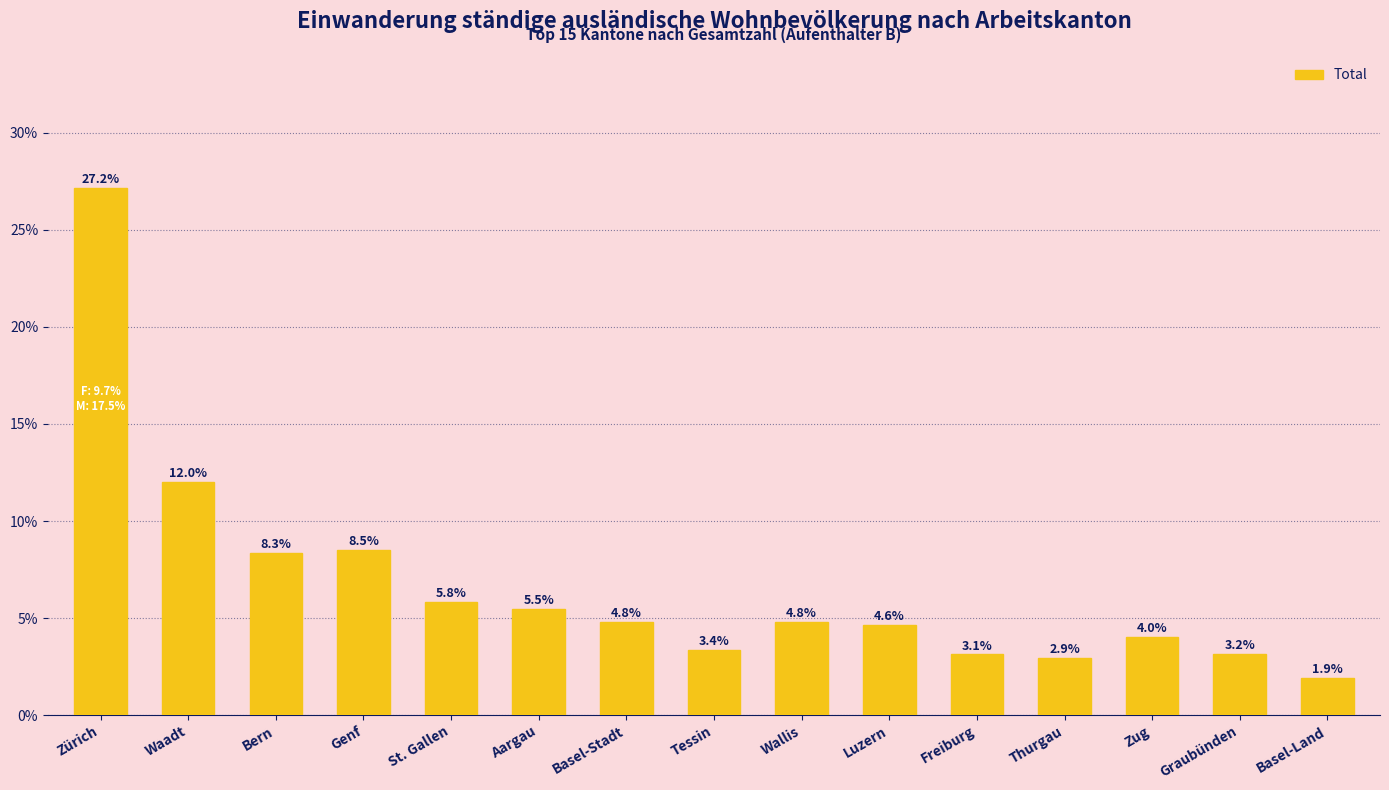

Where does the data first go above 4?

Zürich